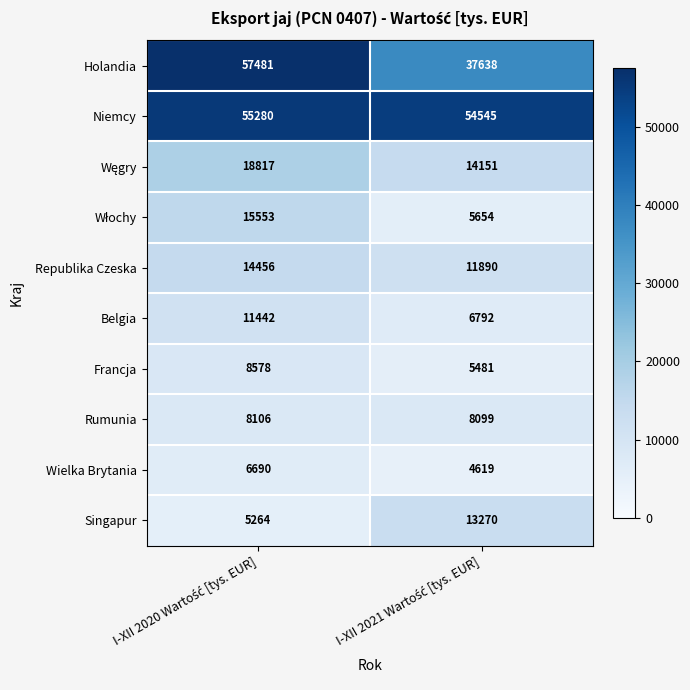

Which series has the widest spread of values?

Holandia